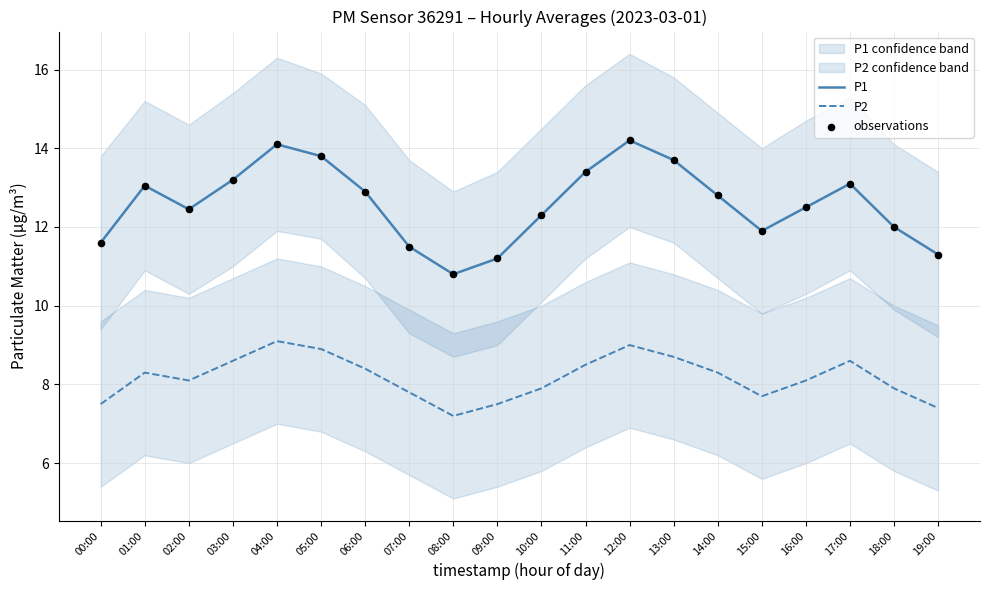

At how many categories does at least one series exceed 9?

20